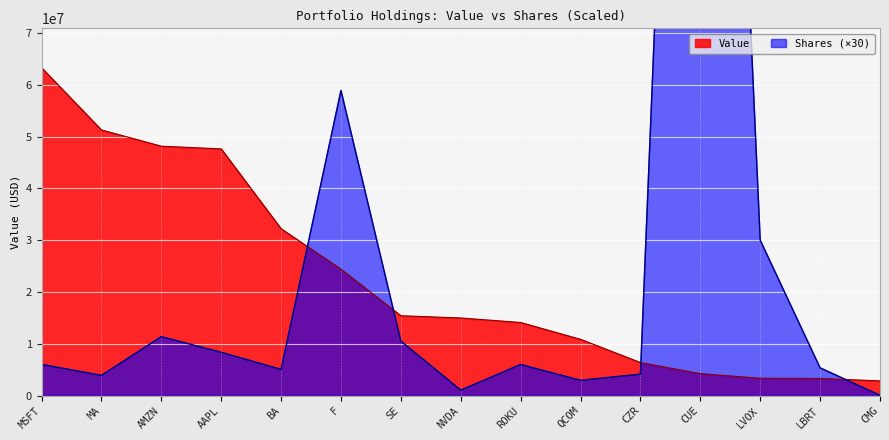

Read the Value value at QCOM.

10854227